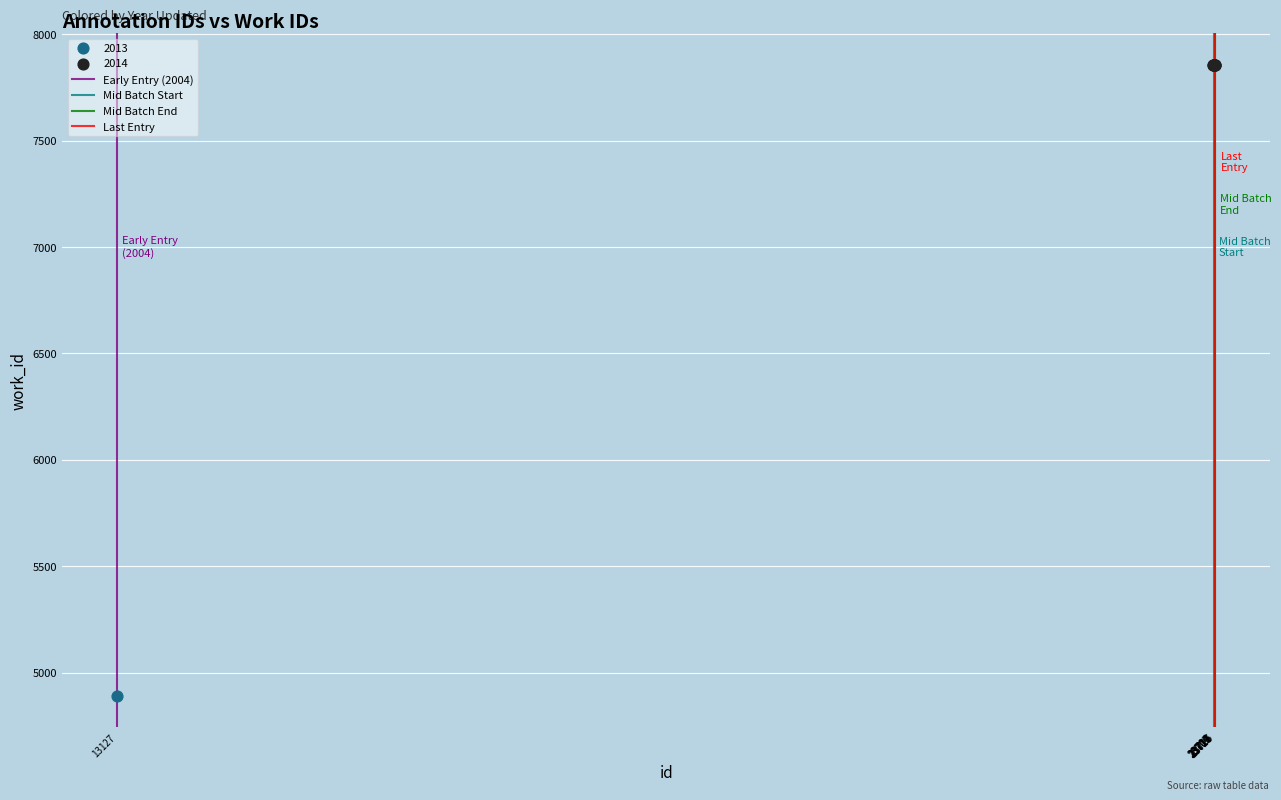

Which series contains the highest Y value?

2014